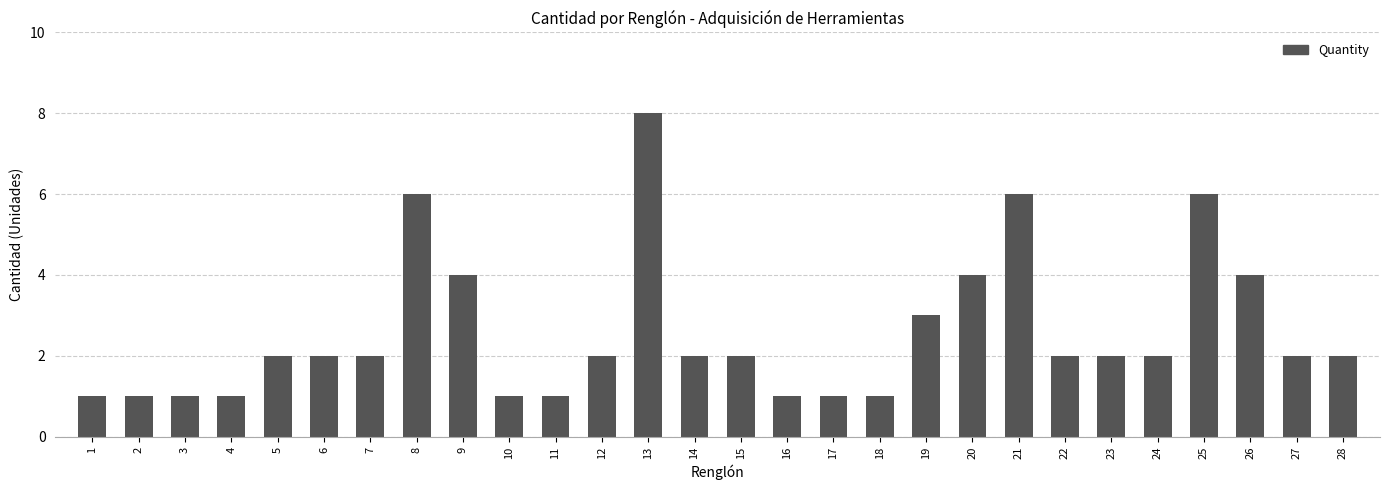

The chart shows a value of 2 at 15. True or false?

True